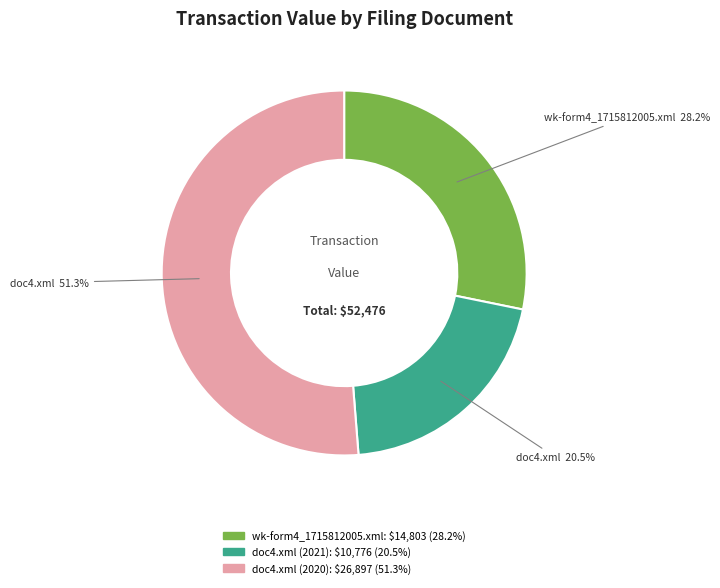

How many slices are in this pie chart?

3